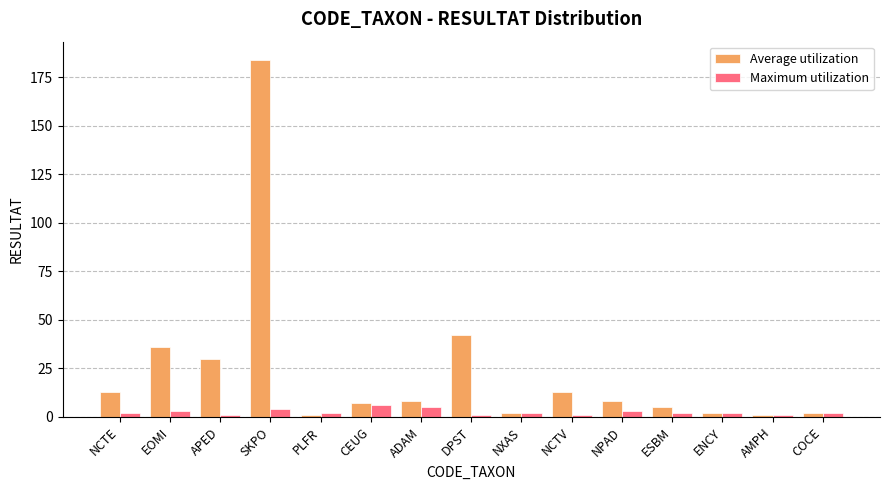

How many bars are there in each group?

2